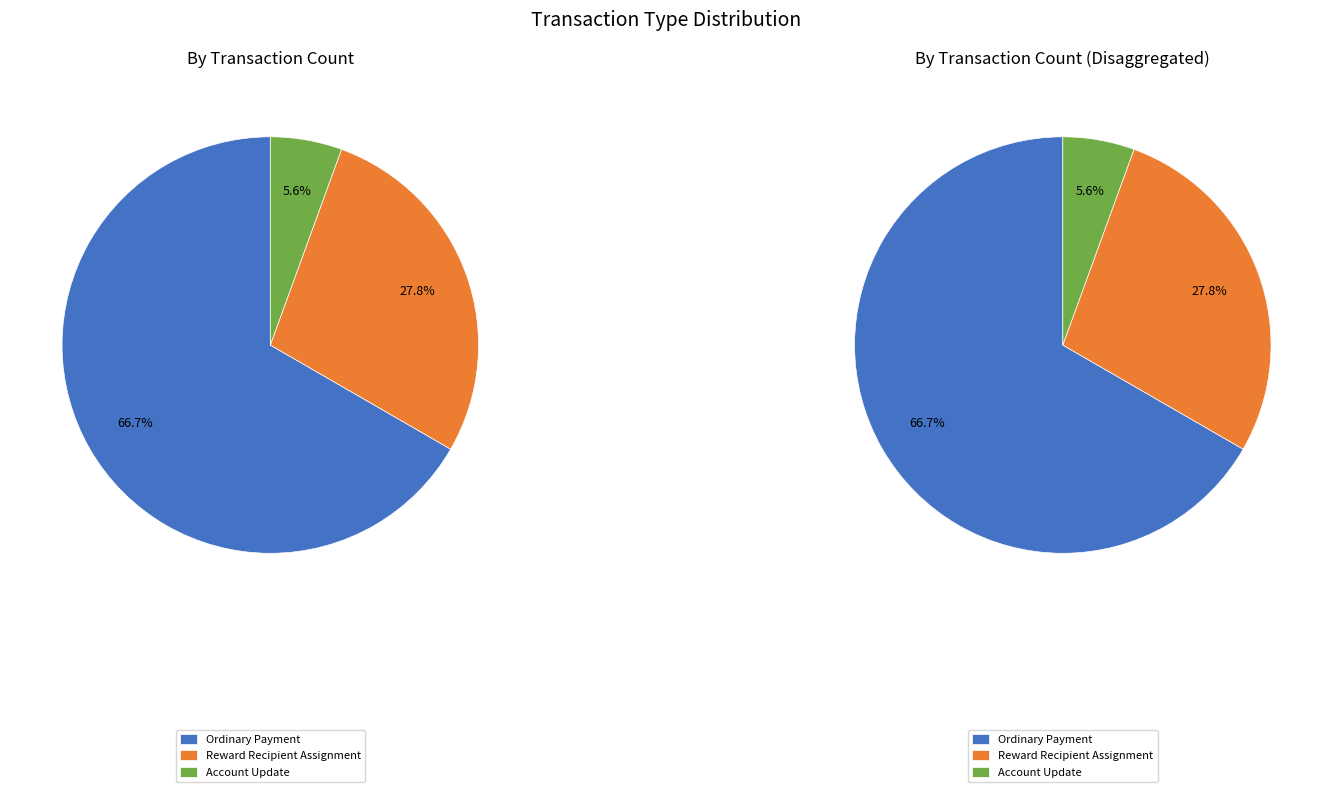

Is the sum of Ordinary Payment (Amount) and Ordinary Payment greater than half?

Yes